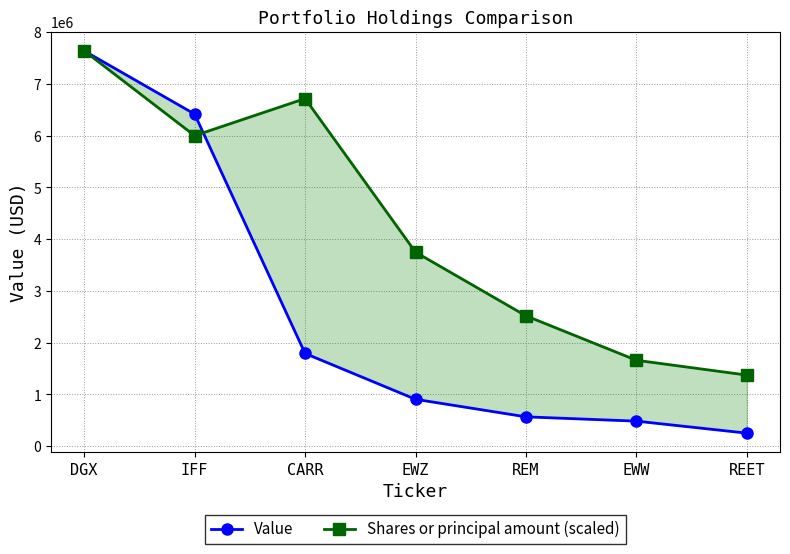

In Shares or principal amount (scaled), how many points are higher than both neighbors (excluding endpoints)?

1